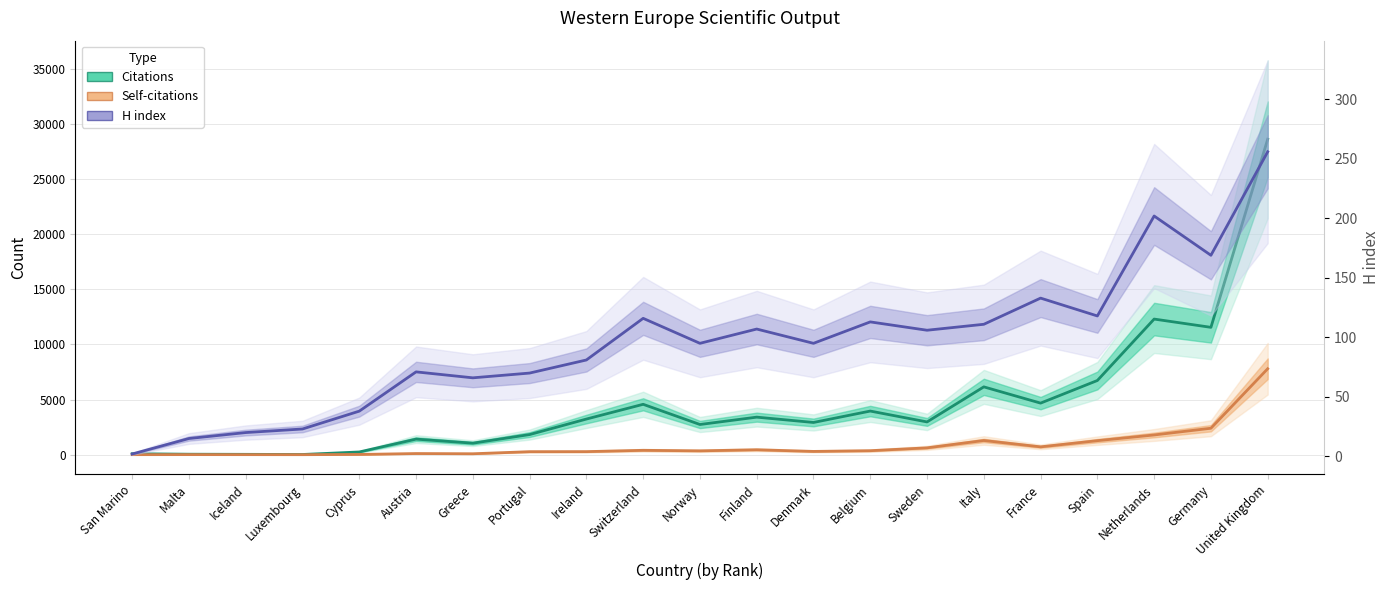

At how many categories does at least one series exceed 21331?

1